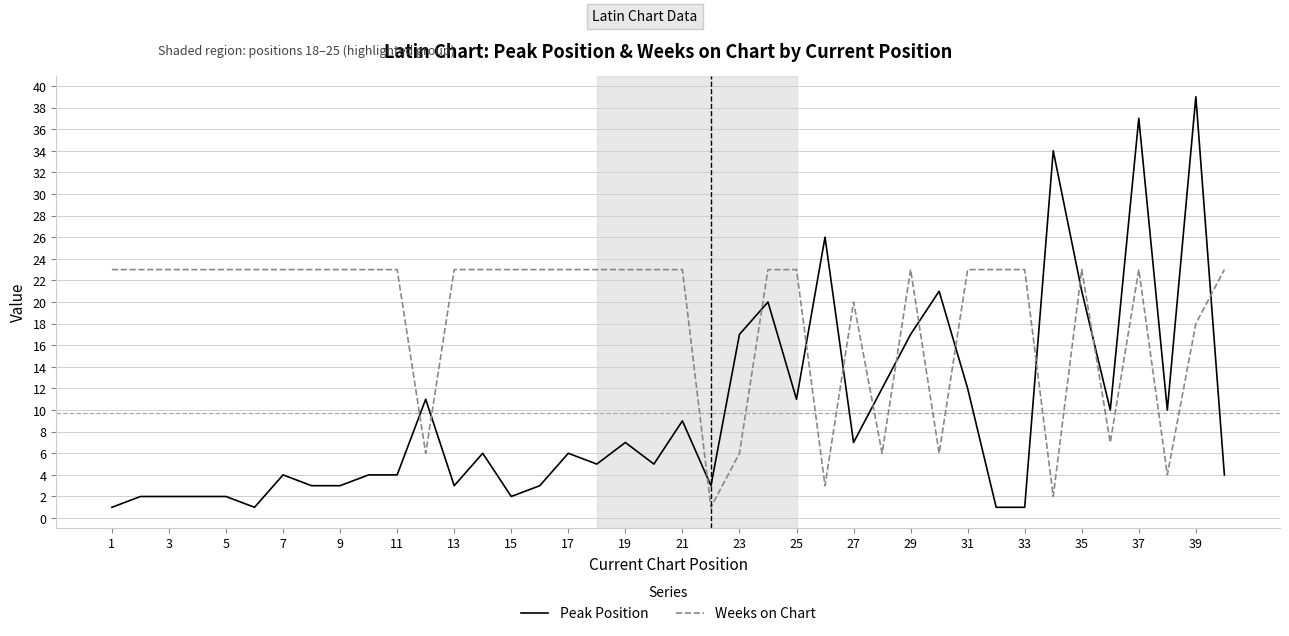

Which series has the largest total across all categories?

Weeks on Chart